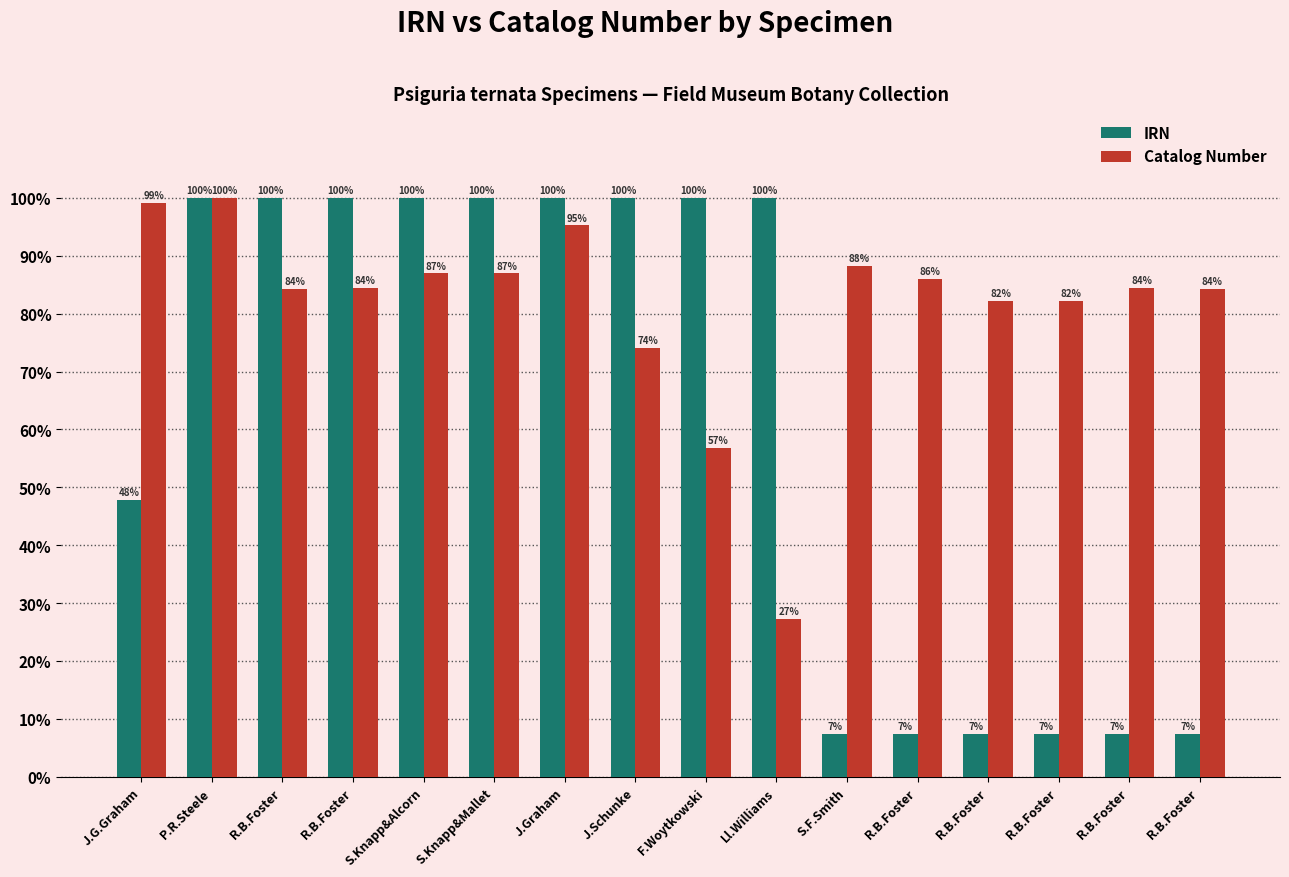

What is the lowest value of the Catalog Number series?

27.2